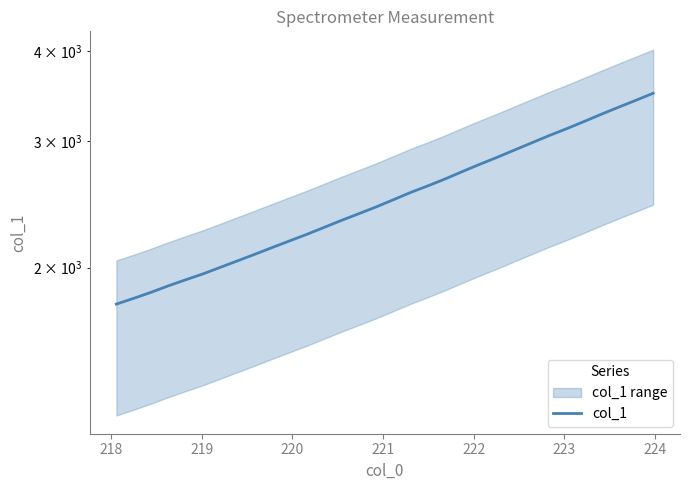

How many lines are shown in the chart?

1